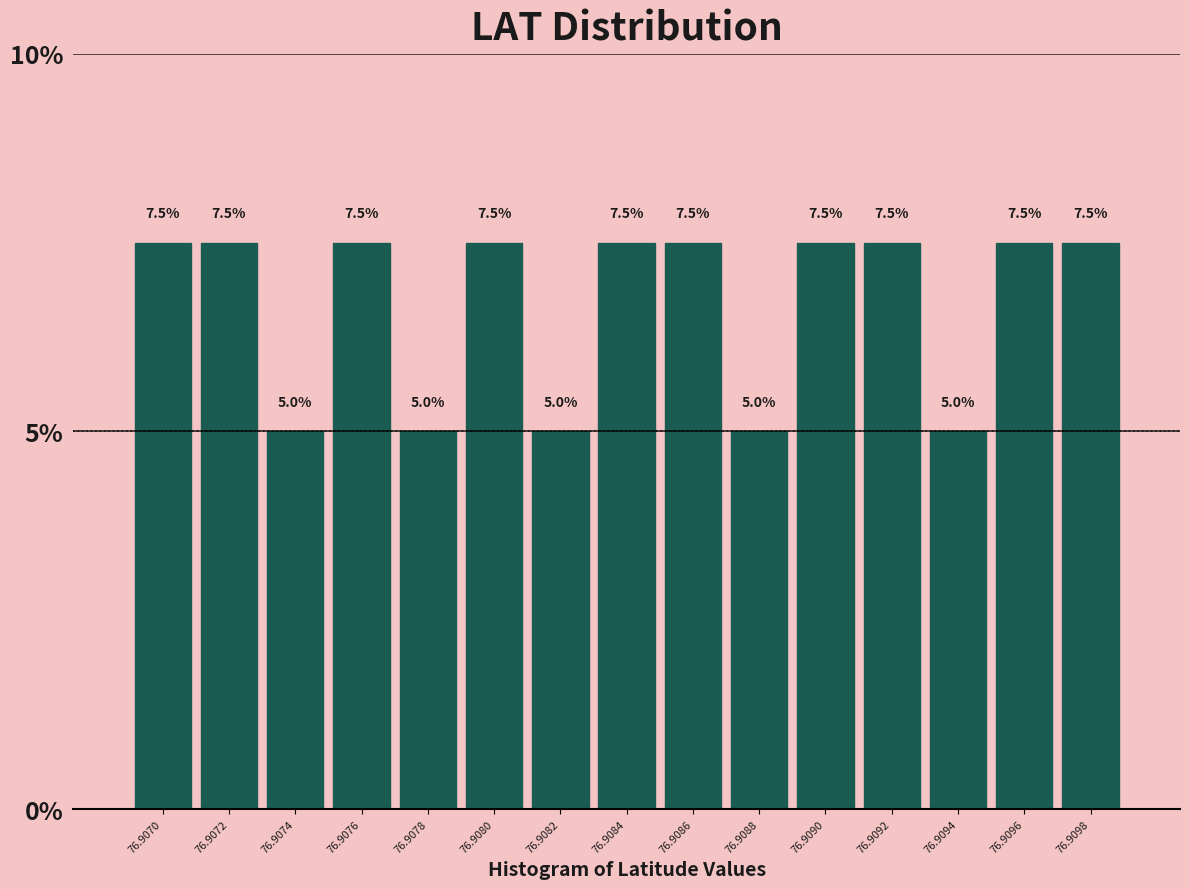

Reading left to right, what are all the values shown in this chart?

7.5	7.5	5.0	7.5	5.0	7.5	5.0	7.5	7.5	5.0	7.5	7.5	5.0	7.5	7.5